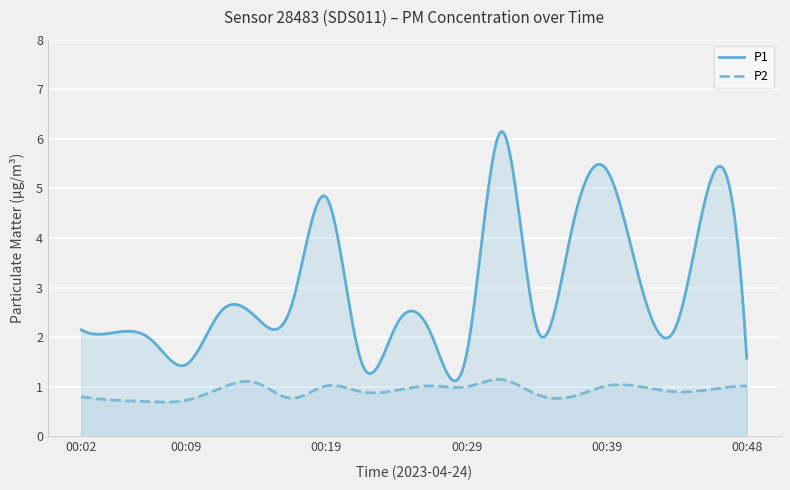

Rank the series by their average value, from highest to lowest.

P1, P2